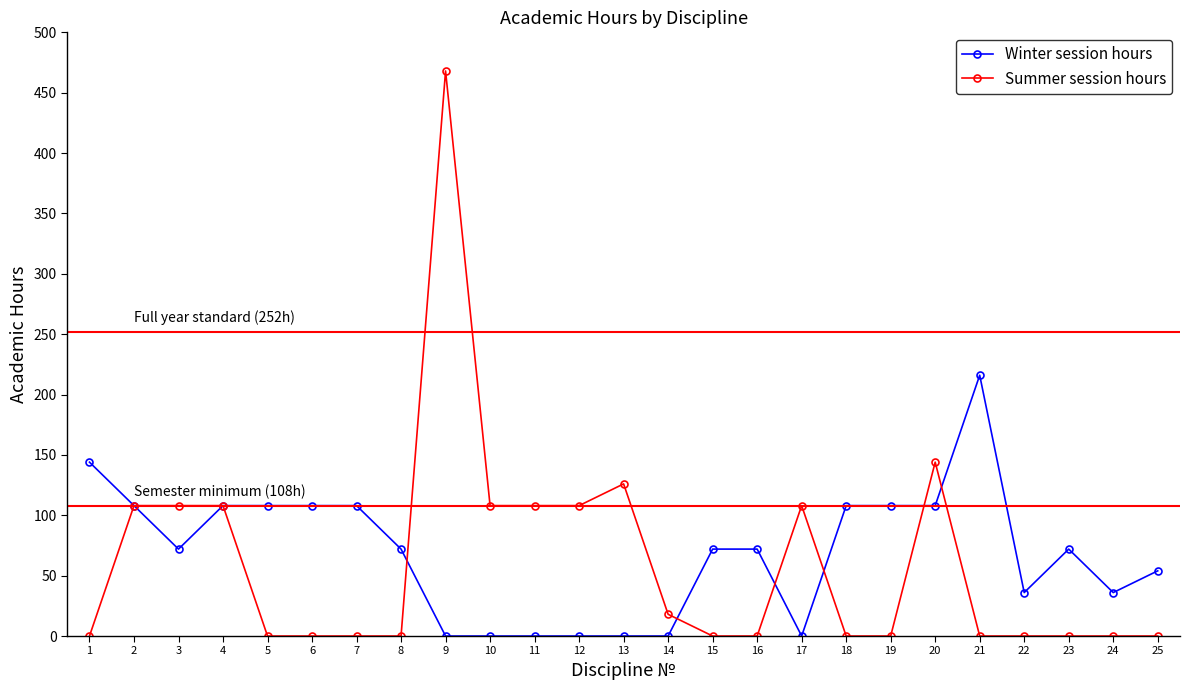

What is the difference between the highest and lowest values at 16?

72